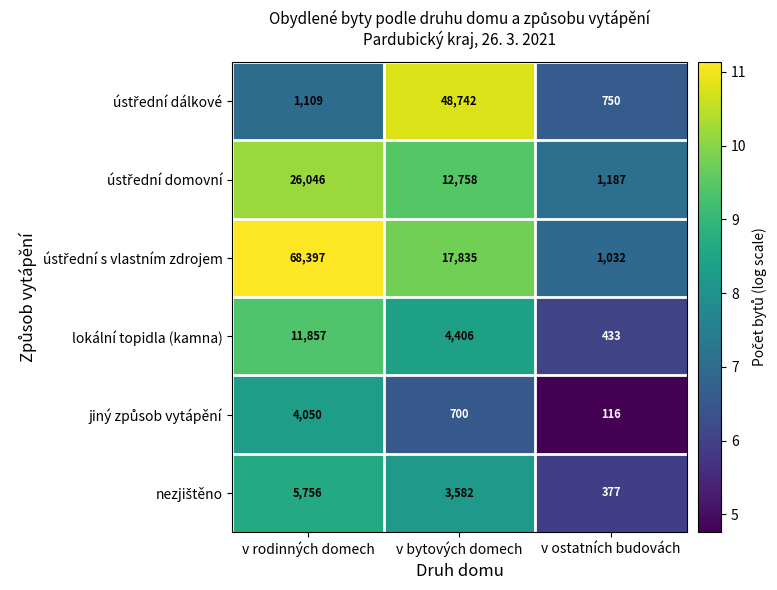

The value of lokální topidla (kamna) at v rodinných domech is 11857. True or false?

True